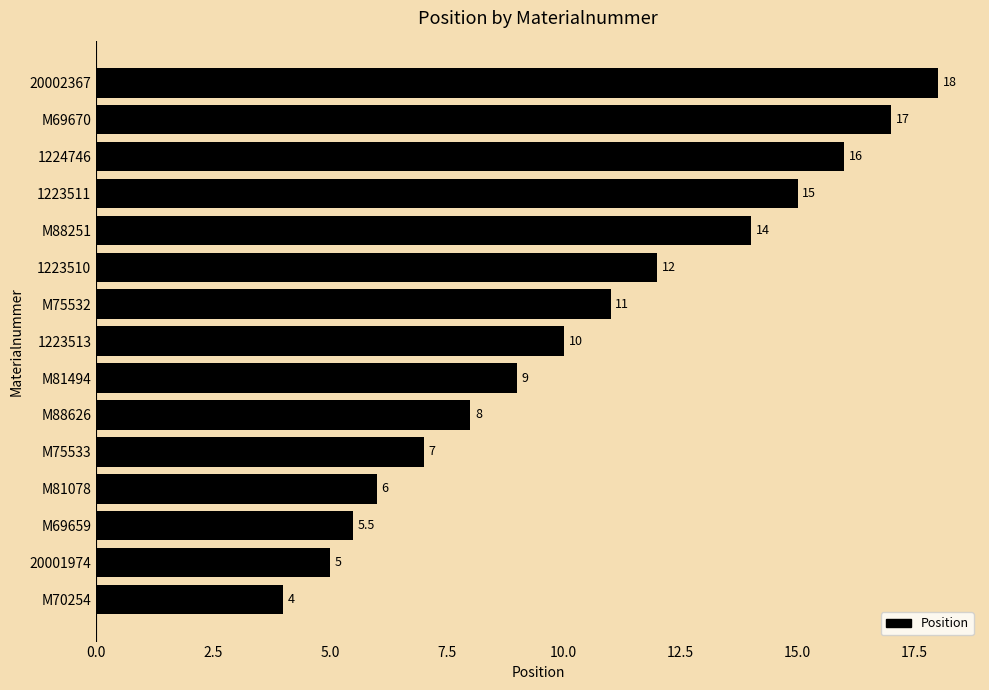

Rank the categories by value from highest to lowest.

20002367, M69670, 1224746, 1223511, M88251, 1223510, M75532, 1223513, M81494, M88626, M75533, M81078, M69659, 20001974, M70254